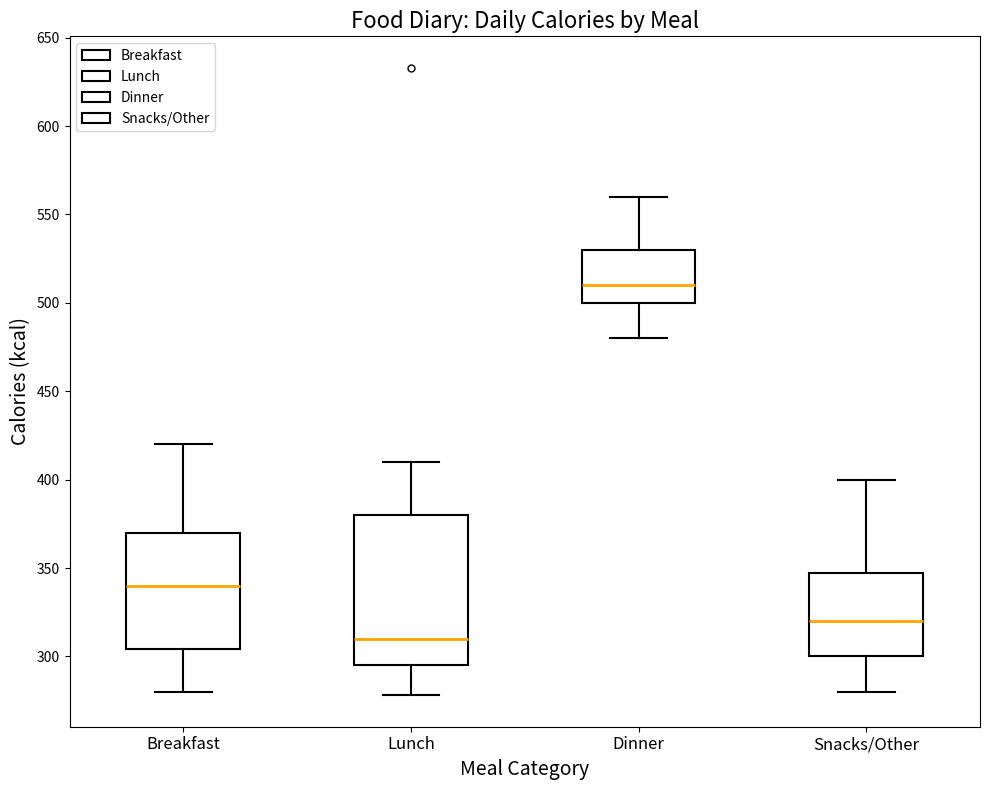

Where does the upper whisker of the box for Lunch end on the y-axis? The values are not printed on the chart, so give them approximately, as read against the axis.

410